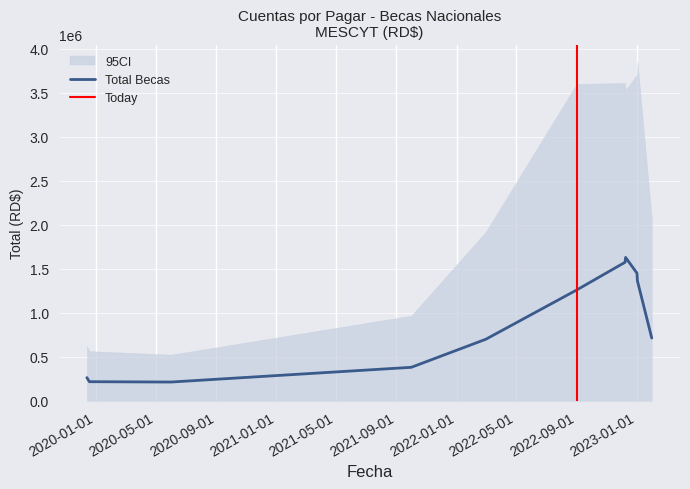

What is the lowest value of the Total Becas series?

213682.0